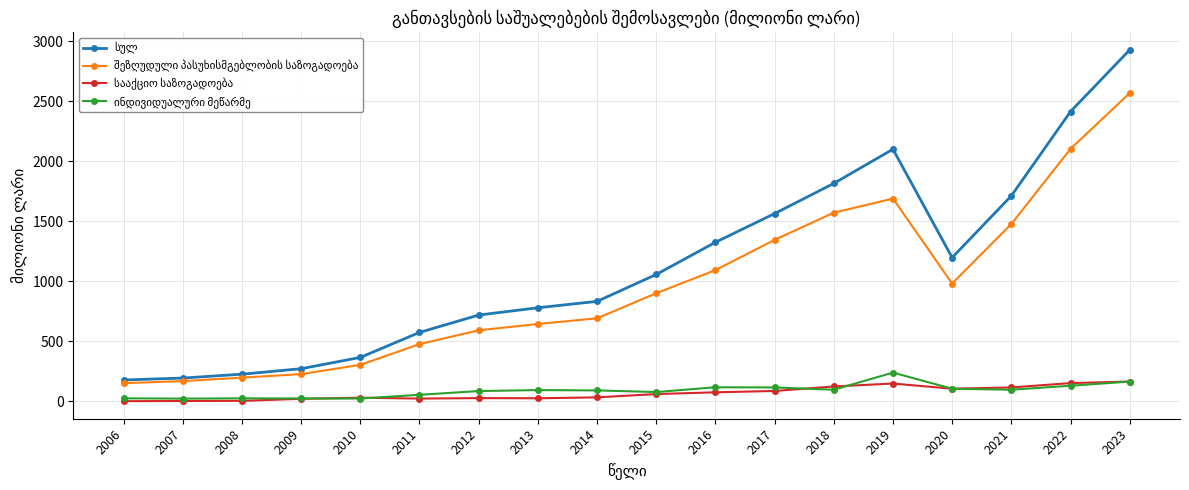

What is the maximum value shown in the chart?

2929.1